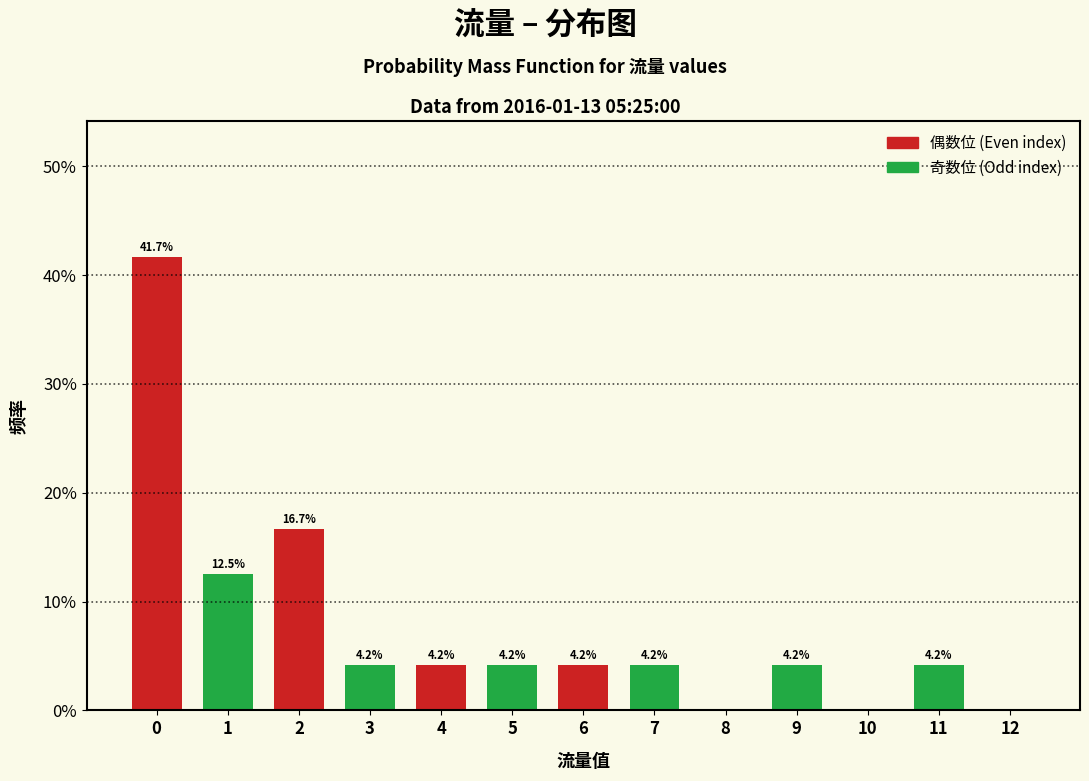

Reading right to left, extract all data points from this chart.

12=0.0	11=4.2	10=0.0	9=4.2	8=0.0	7=4.2	6=4.2	5=4.2	4=4.2	3=4.2	2=16.7	1=12.5	0=41.7